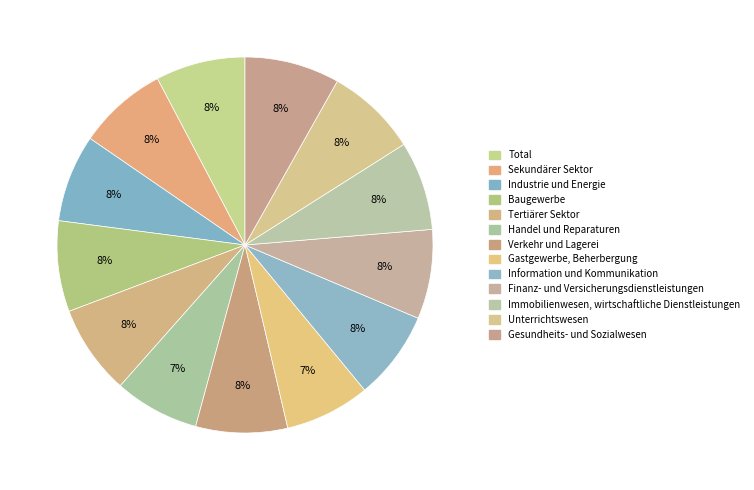

Which category has the smallest portion of the pie?

Handel und Reparaturen